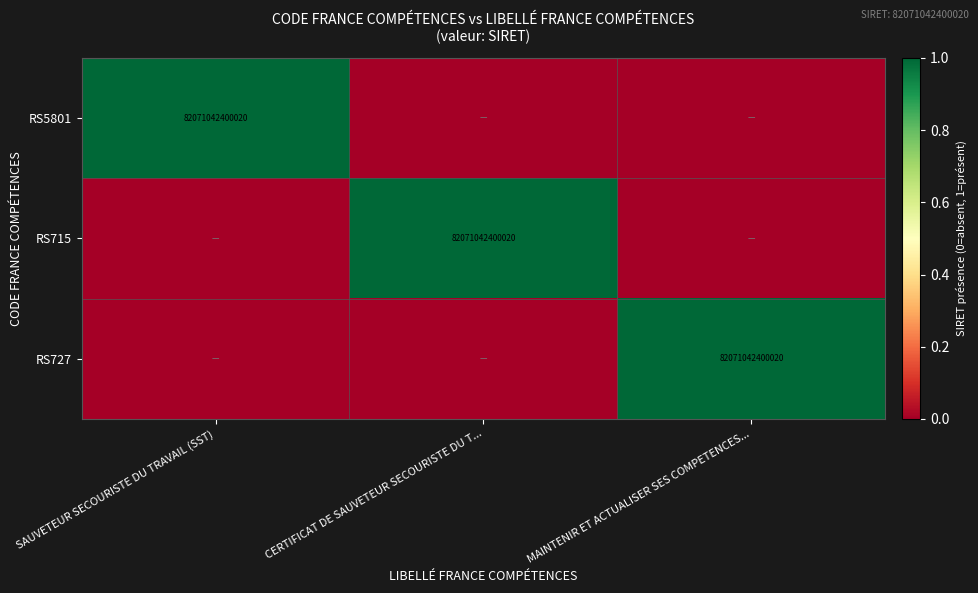

The RS5801 series shows 57095392064285 at SAUVETEUR SECOURISTE DU TRAVAIL (SST). True or false?

False